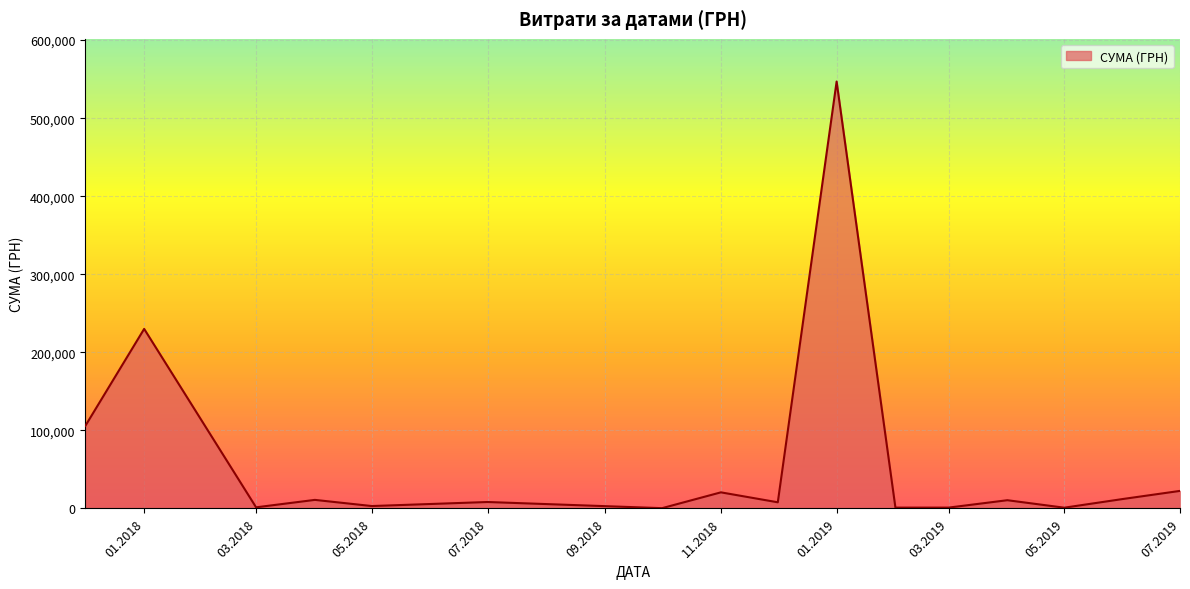

What is the maximum value shown in the chart?

546929.7